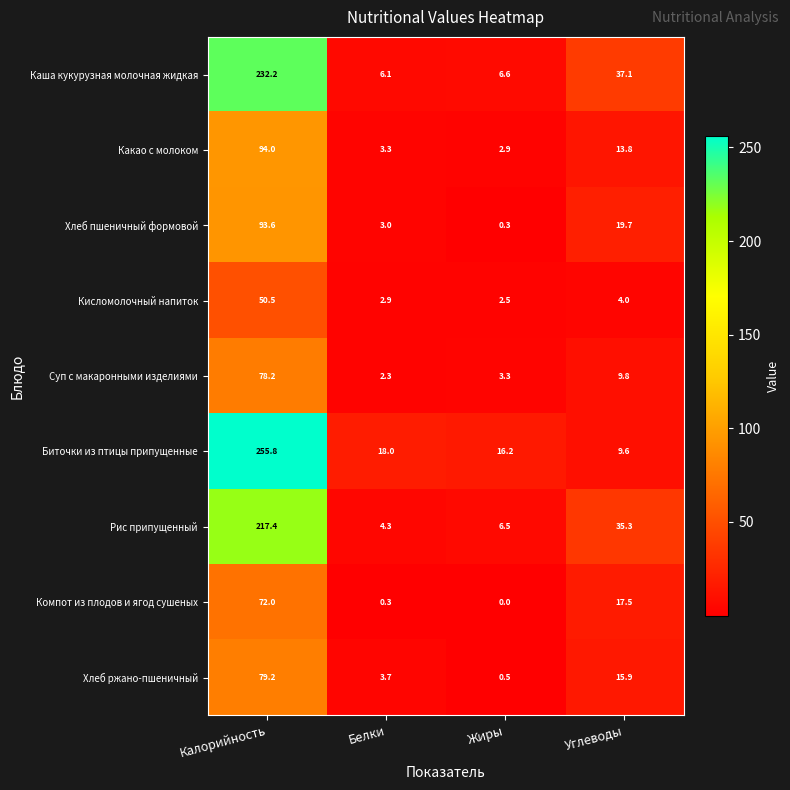

What is the sum of the Хлеб ржано-пшеничный values at Белки and Жиры?

4.2